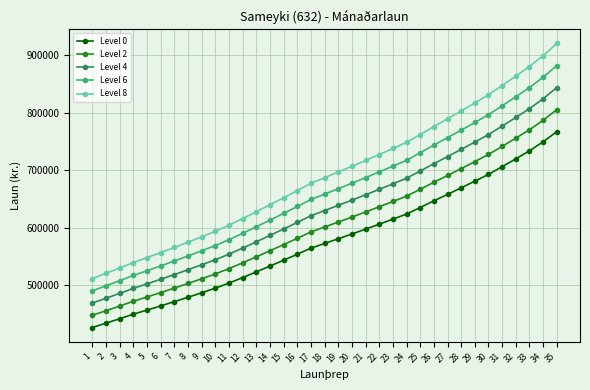

How many values in the Level 0 series are below 572231?

17